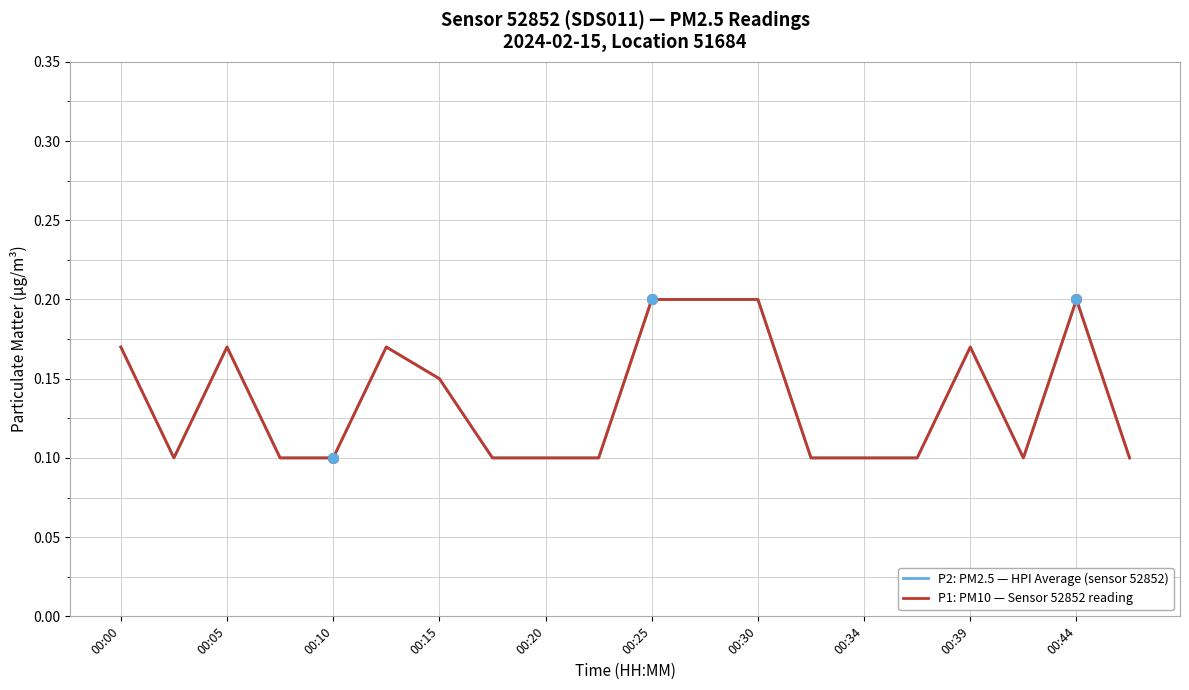

Does the chart have visible grid lines?

Yes